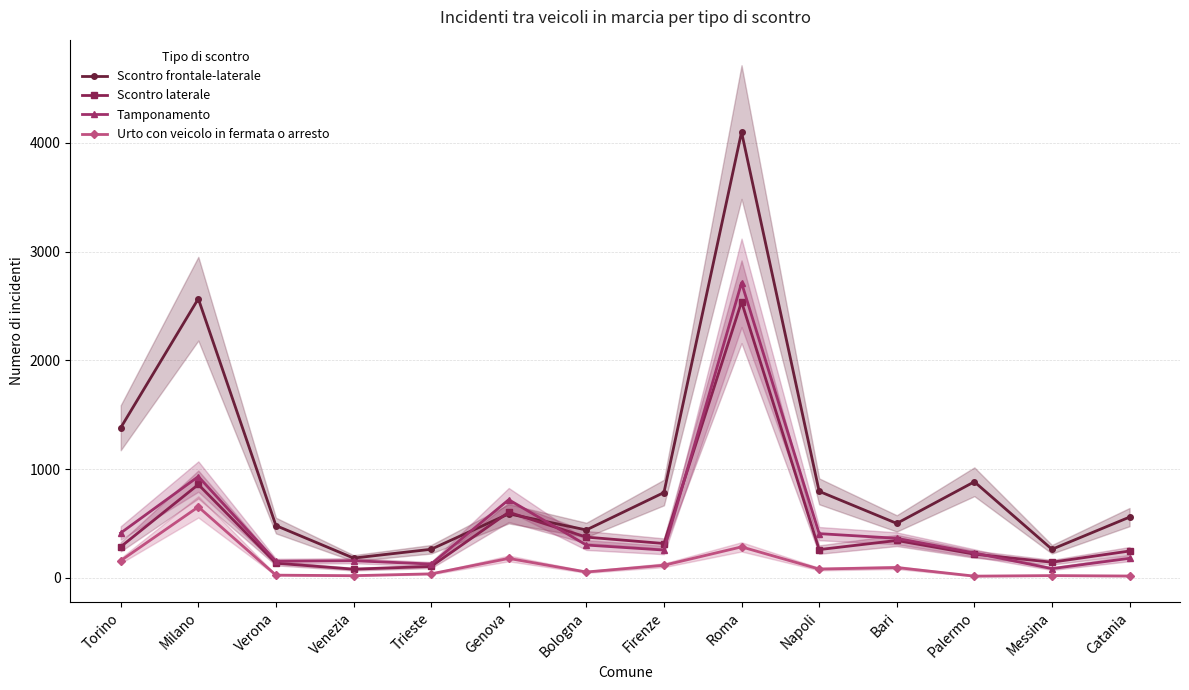

Which label corresponds to the smallest value in the chart?

Palermo